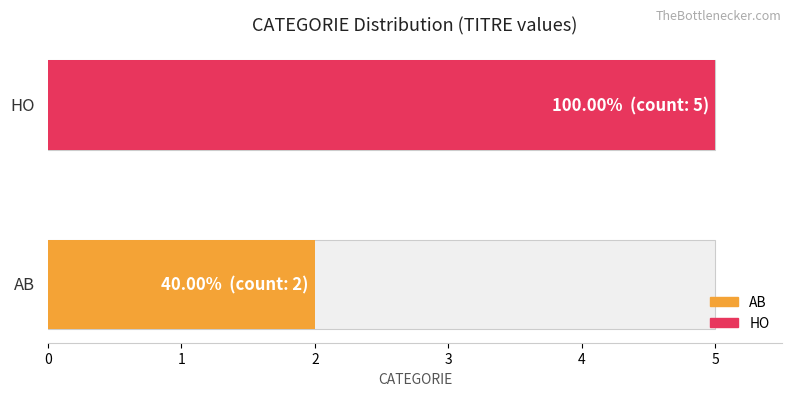

Rank the categories by value from highest to lowest.

1, 0